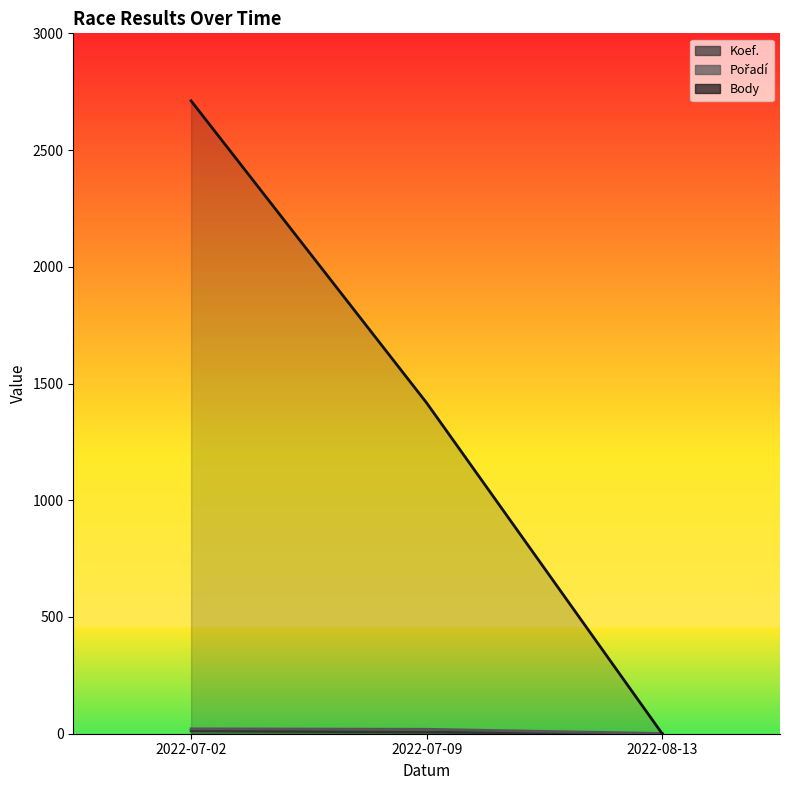

How many categories are shown in the chart?

3